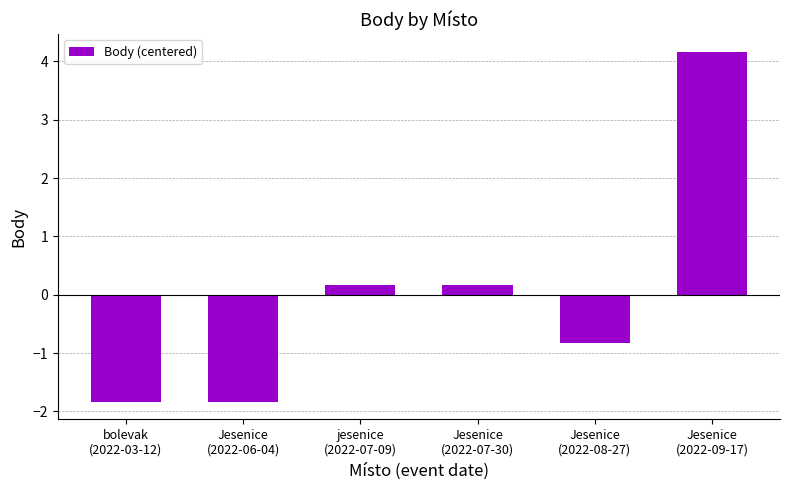

What is the sum of the values at Jesenice
(2022-08-27) and bolevak
(2022-03-12)?

-2.7